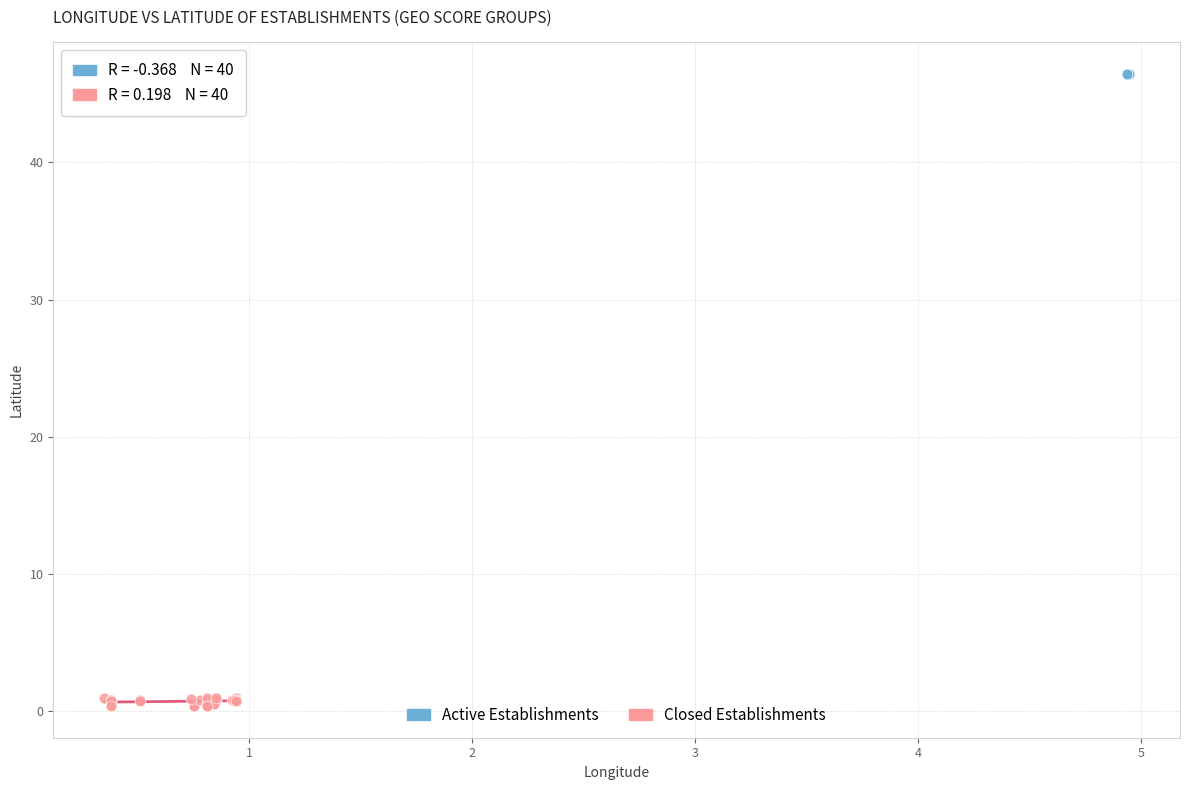

Which series contains the lowest Y value?

Closed Establishments